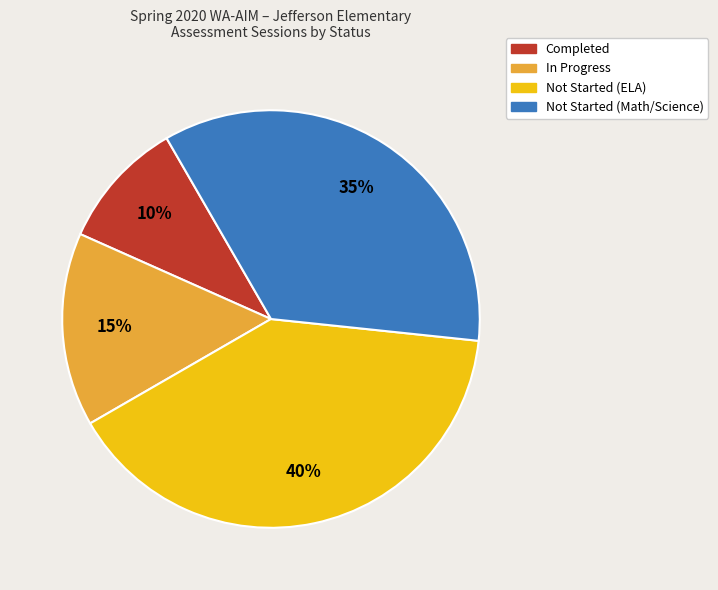

To the nearest percent, what portion does In Progress represent?

15%